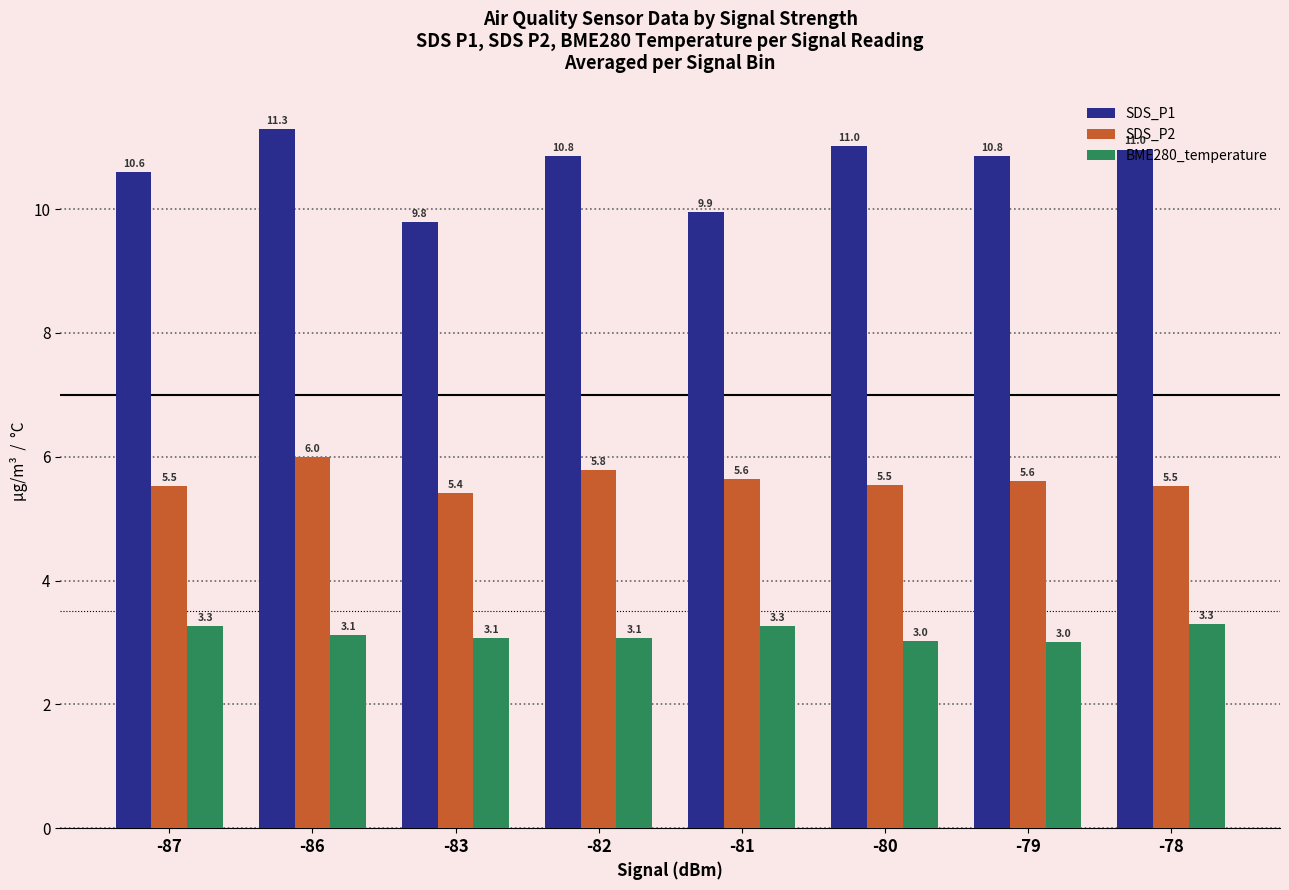

At -82, list the series in order from smallest to largest.

BME280_temperature, SDS_P2, SDS_P1